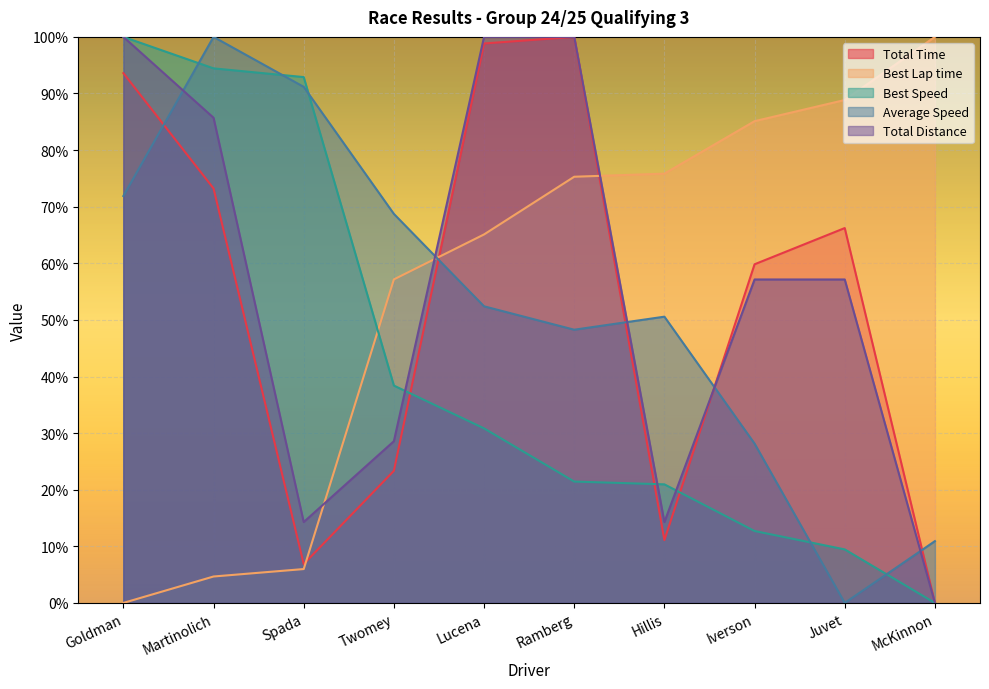

List the labels in order of Best Lap time value, largest first.

McKinnon, Juvet, Iverson, Hillis, Ramberg, Lucena, Twomey, Spada, Martinolich, Goldman